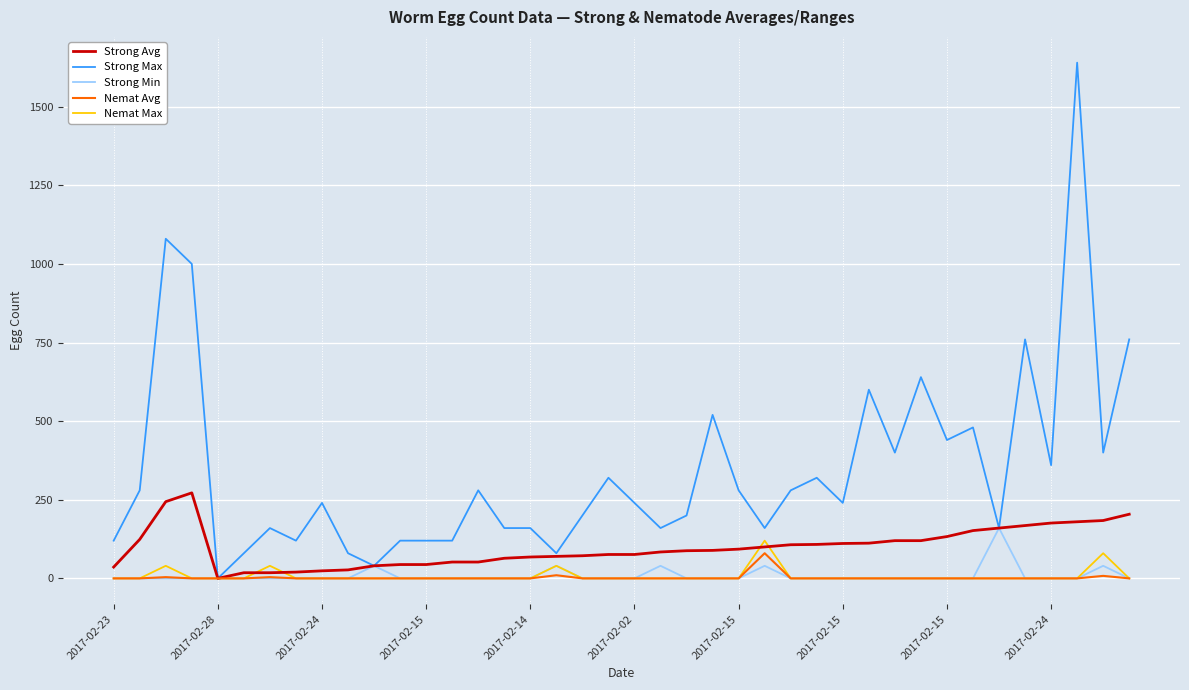

Which series has the largest range (max minus min)?

Strong Max